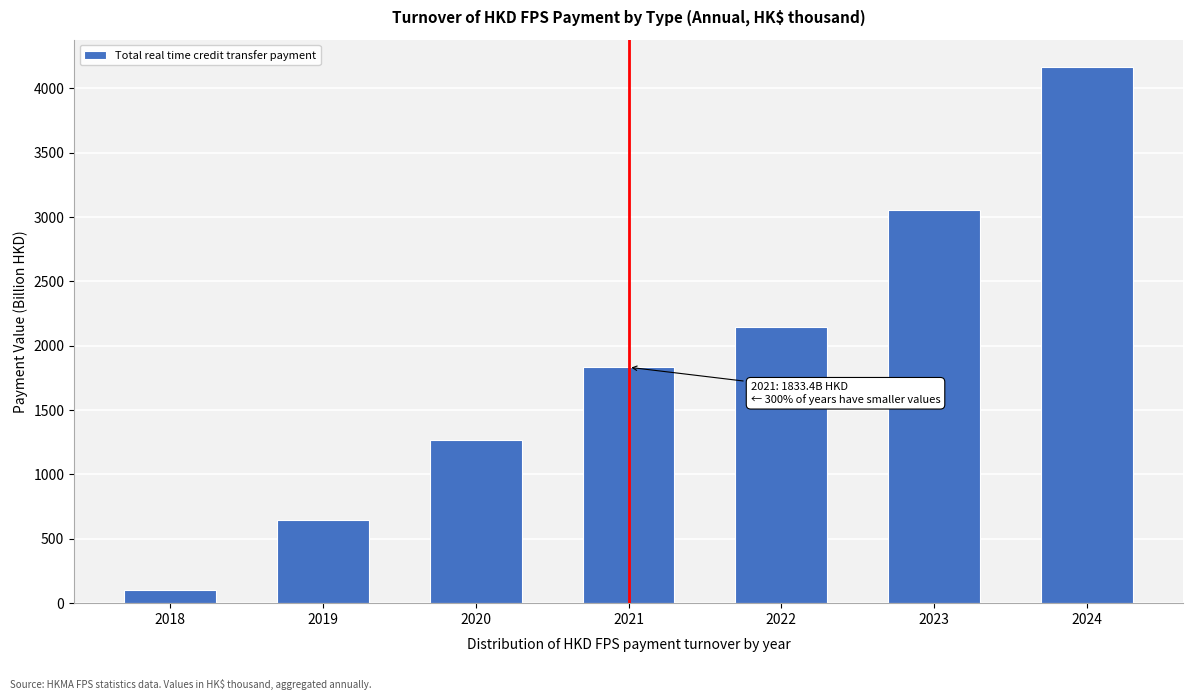

Reading left to right, extract all data points from this chart.

2018=104.9	2019=642.4	2020=1268.3	2021=1833.4	2022=2148.0	2023=3056.3	2024=4170.0